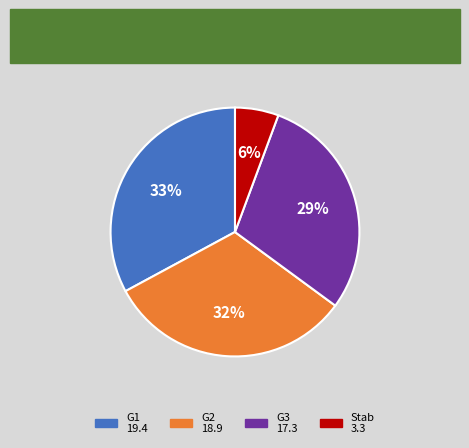

Rank the categories by value from lowest to highest.

Stab, G3, G2, G1